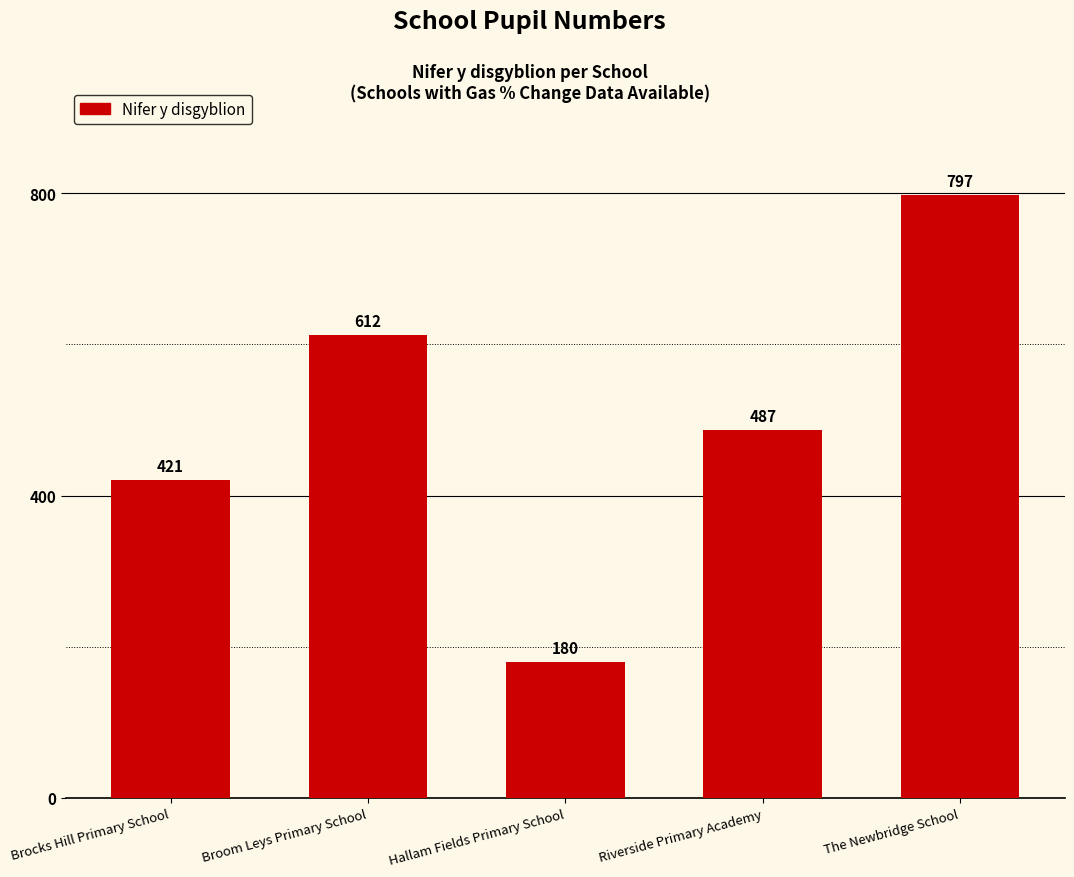

What is the difference between the second highest and minimum values?

432